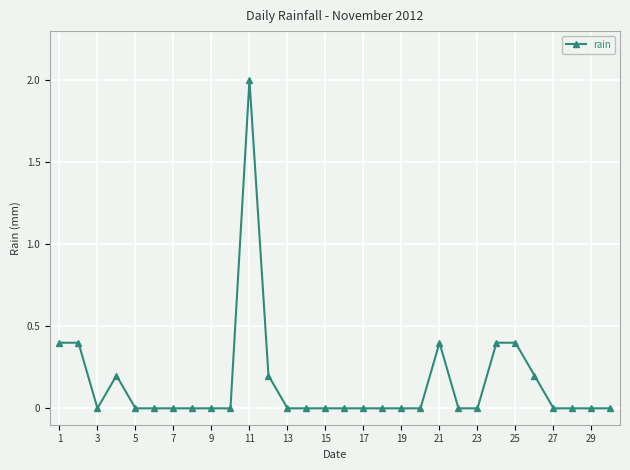

What is the sum of all values?

4.6